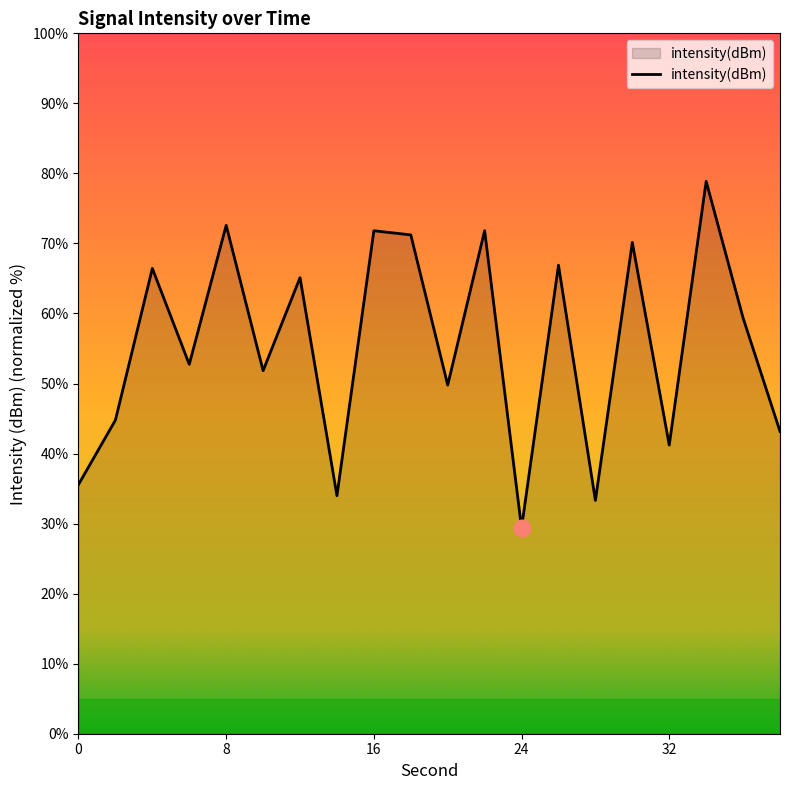

What is the smallest value displayed?

29.4